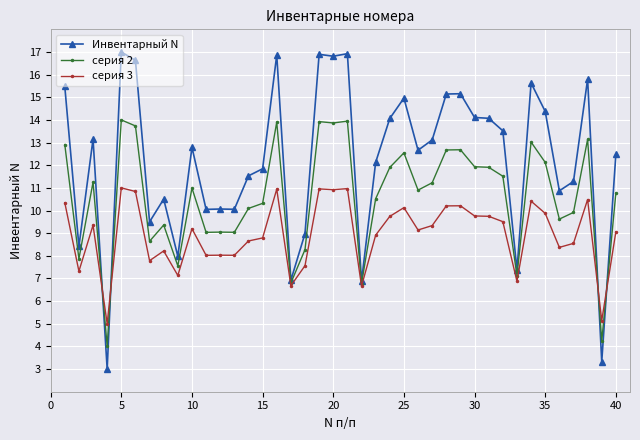

What is the value of the серия 2 point at the 37th from the left?

9.9